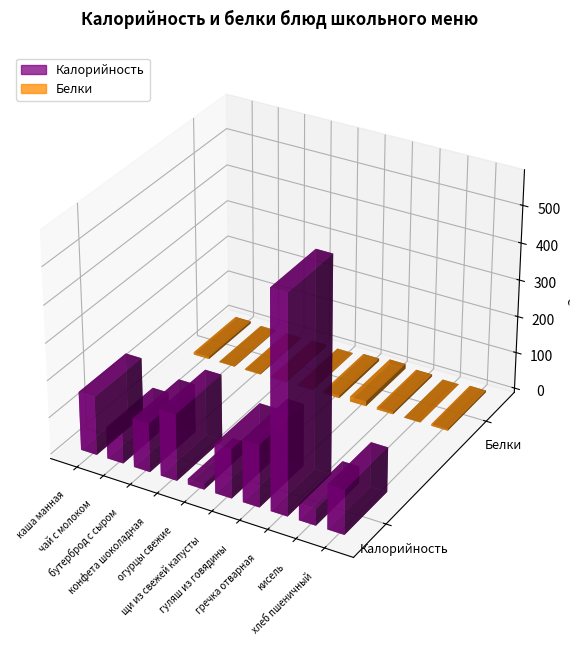

What is the difference between the maximum and minimum values in the Белки series?

13.2